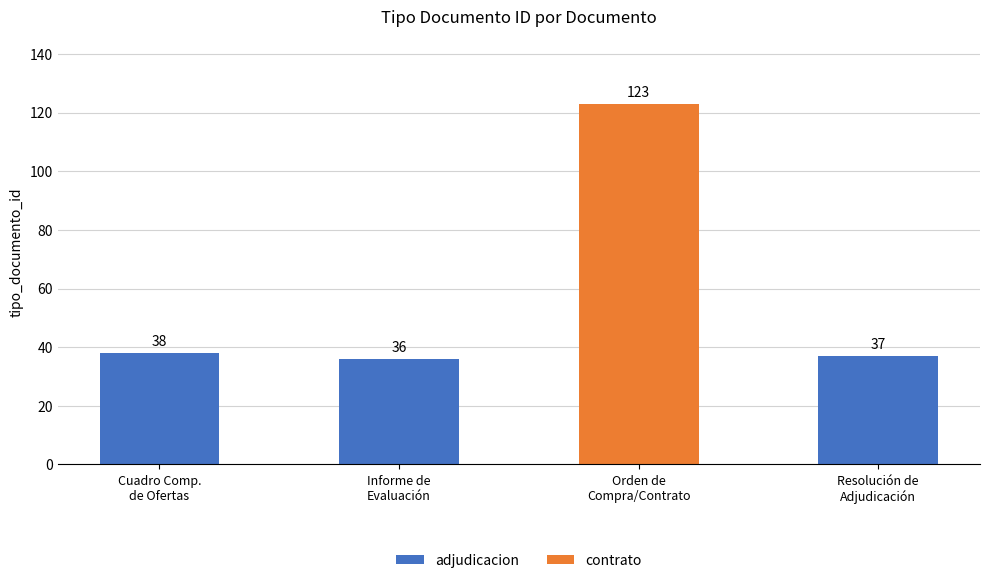

What is the sum of all values?

234